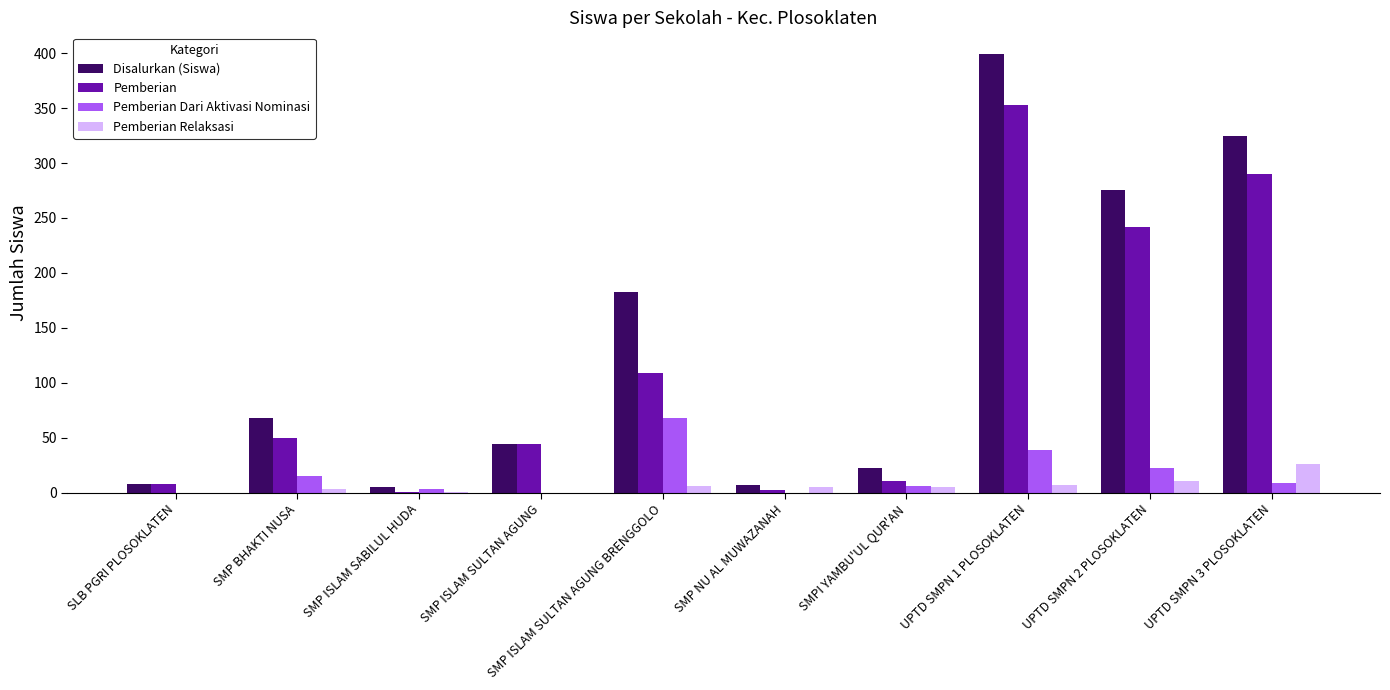

At which category is the sum across all series the highest?

UPTD SMPN 1 PLOSOKLATEN